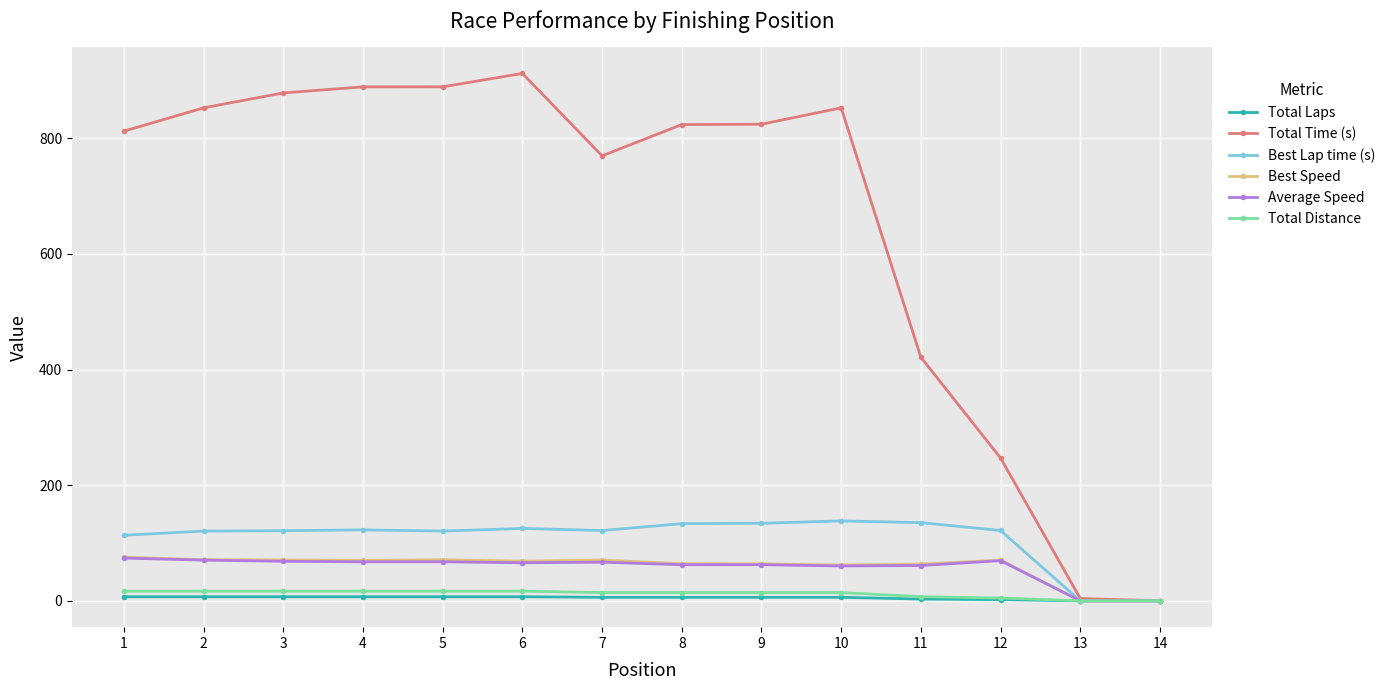

What is the difference between the highest and lowest values at 8?

817.6